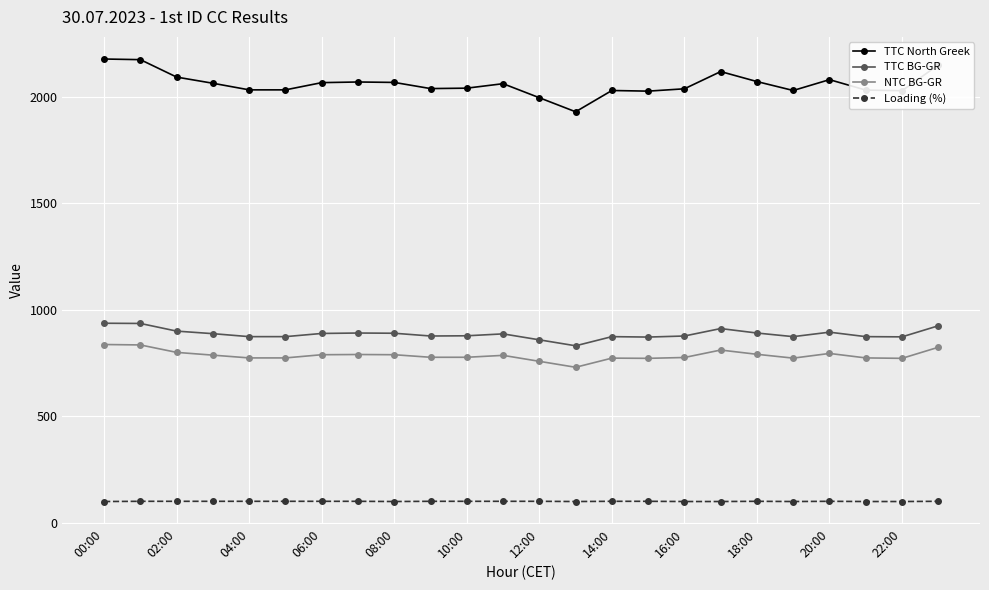

What is the greatest value displayed?

2179